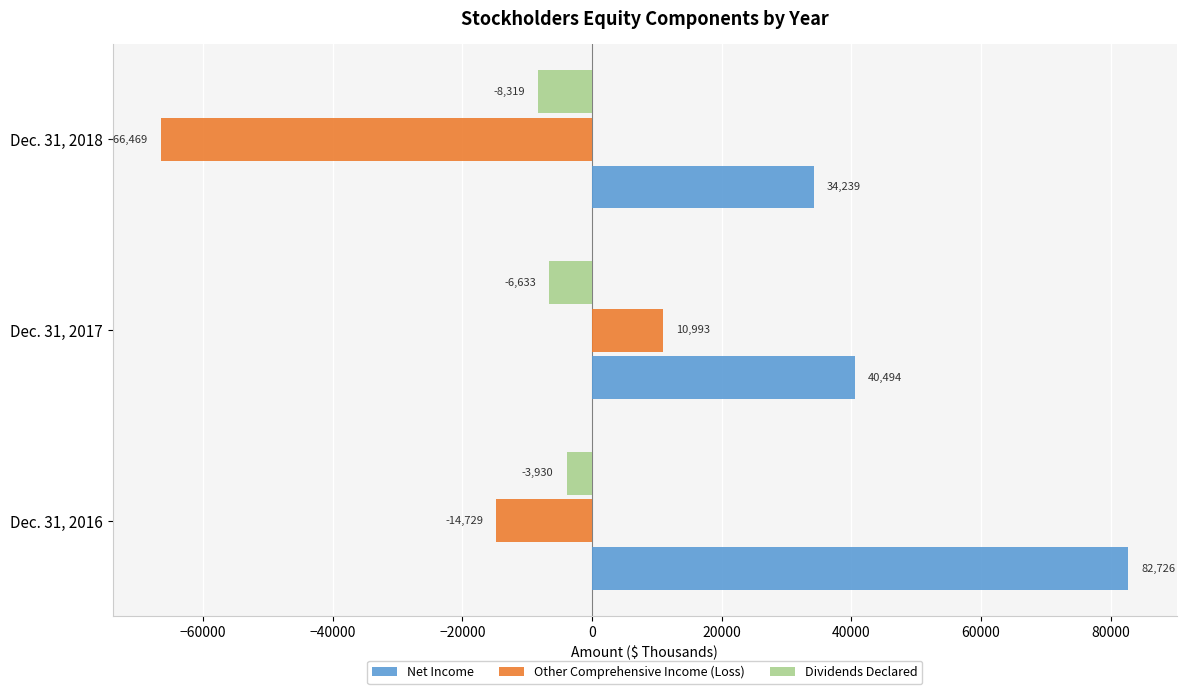

How many data points in Other Comprehensive Income (Loss) are less than -14729?

1